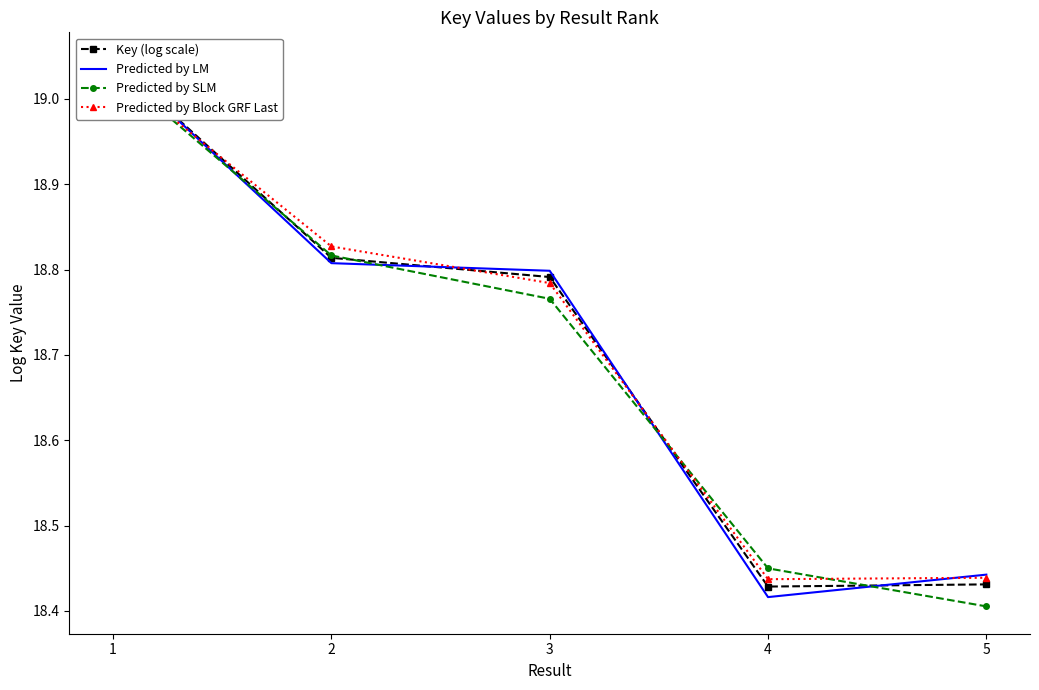

Read the Predicted by SLM value at 4.

18.4